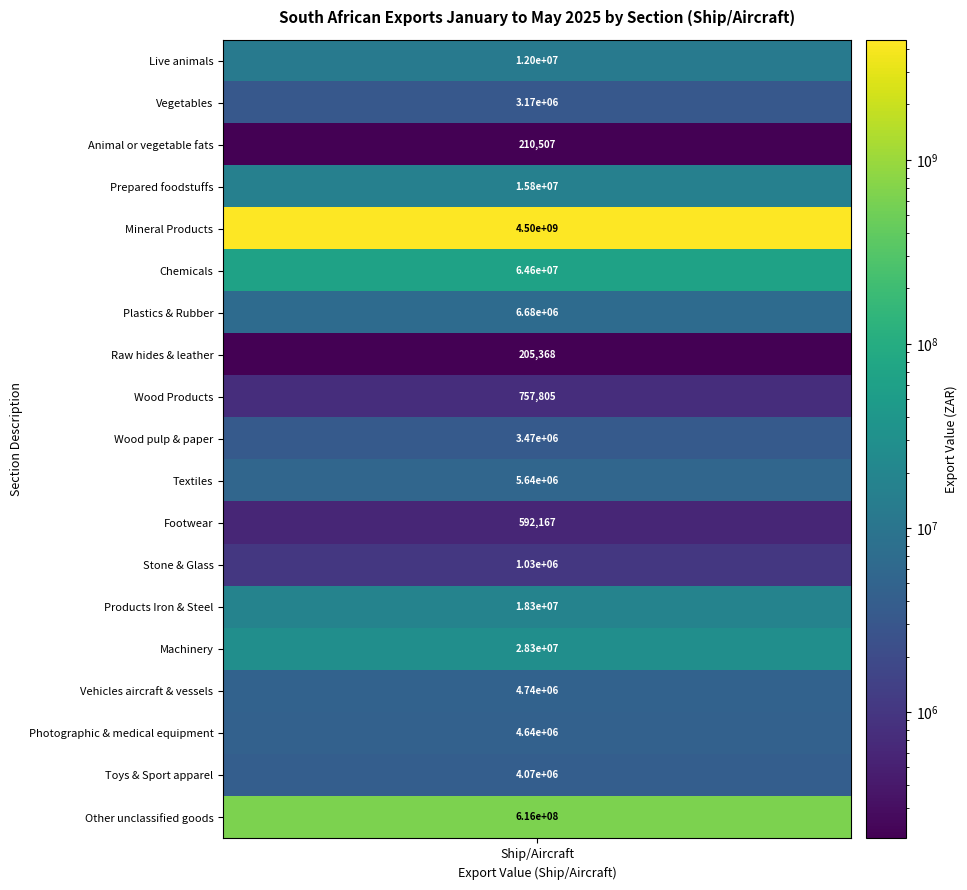

What is the average value?

278199350